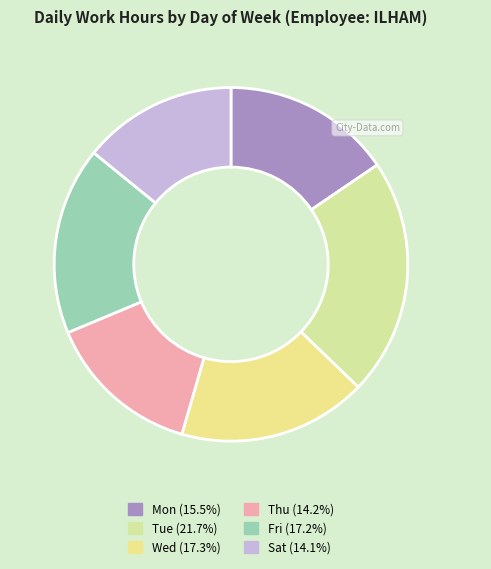

Count the number of slices in the pie.

6